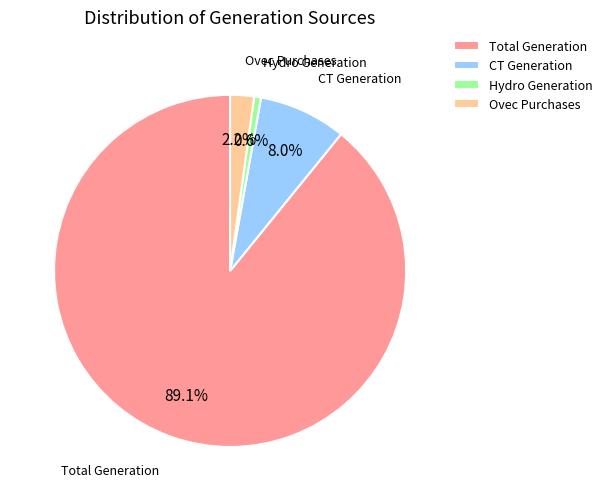

Does any single category account for the majority?

Yes